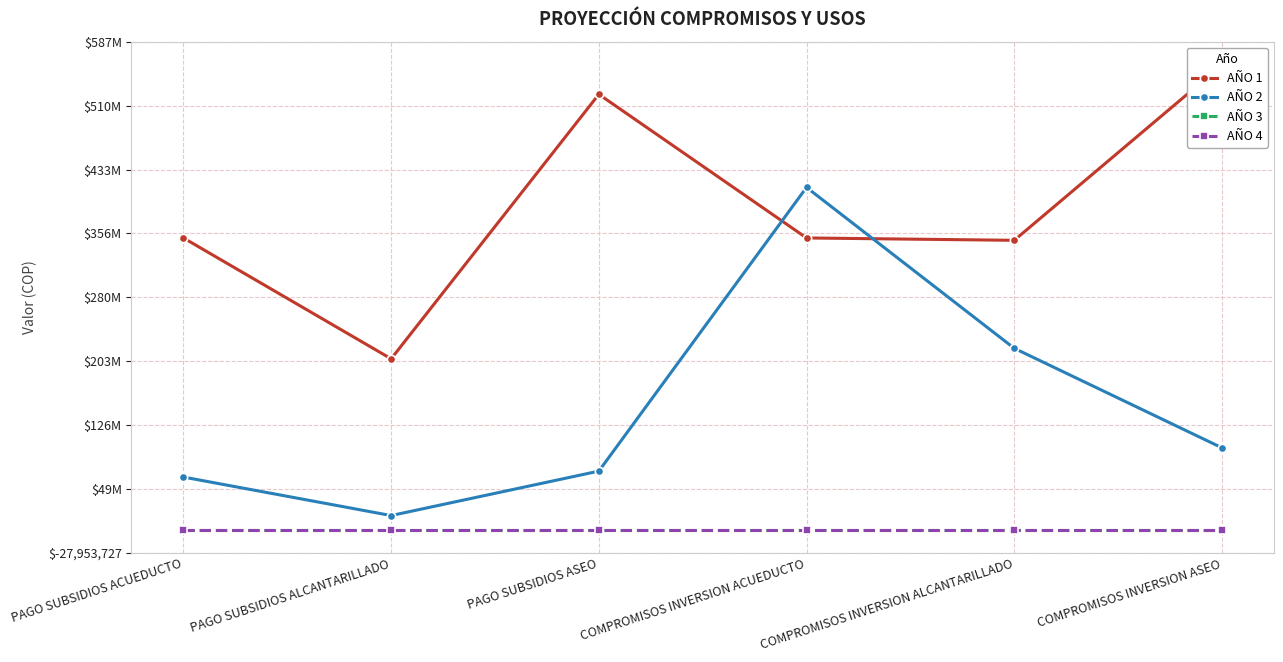

At which label does AÑO 1 first exceed 350954151?

PAGO SUBSIDIOS ACUEDUCTO